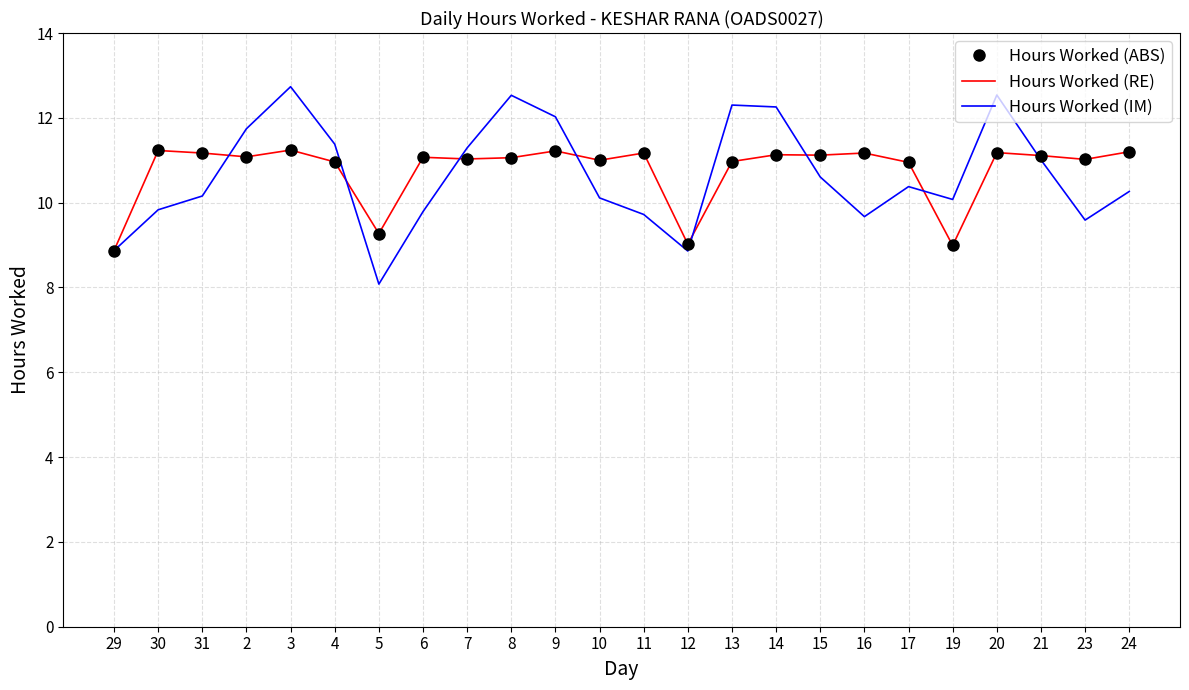

Which series has the largest total across all categories?

Hours Worked (ABS)